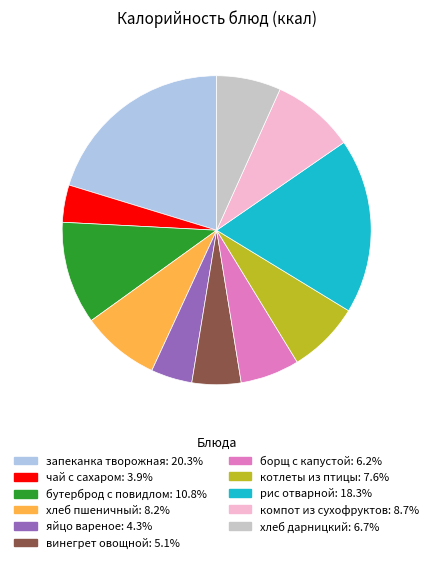

Is the sum of хлеб дарницкий and хлеб пшеничный greater than half?

No